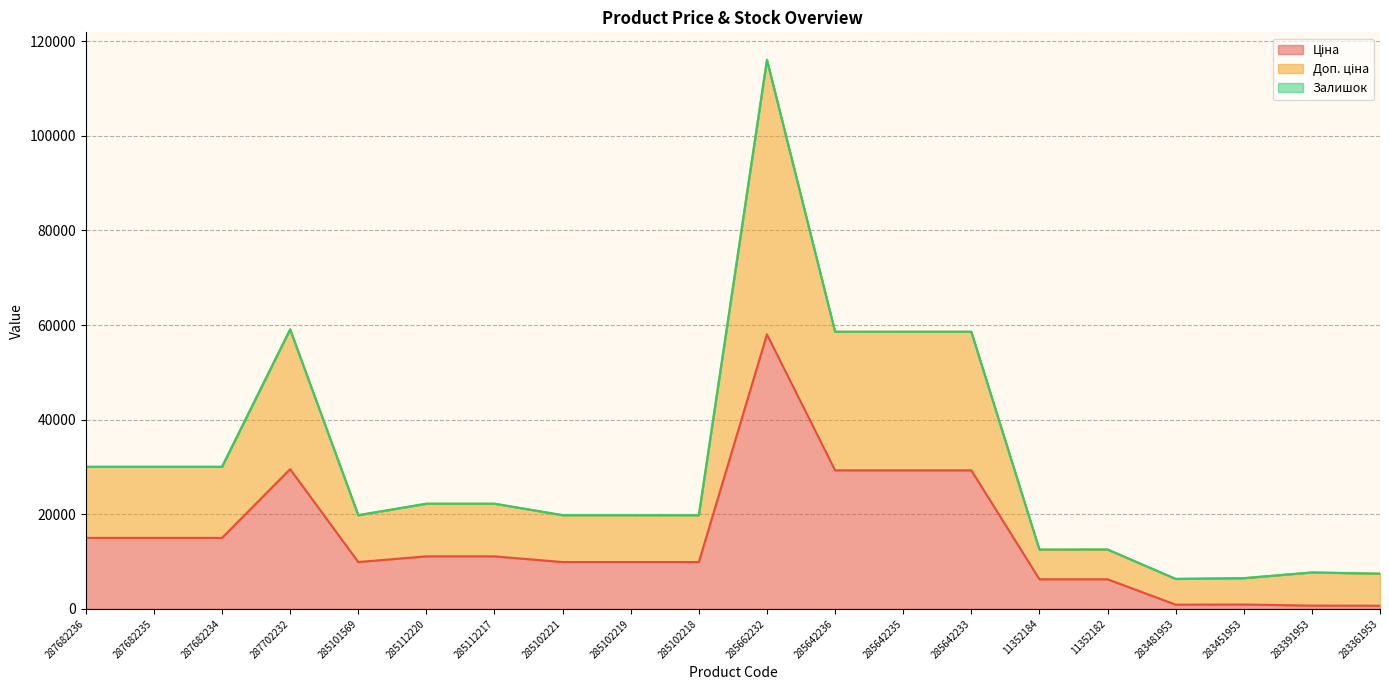

True or false: Доп. ціна and Ціна cross at least once.

False